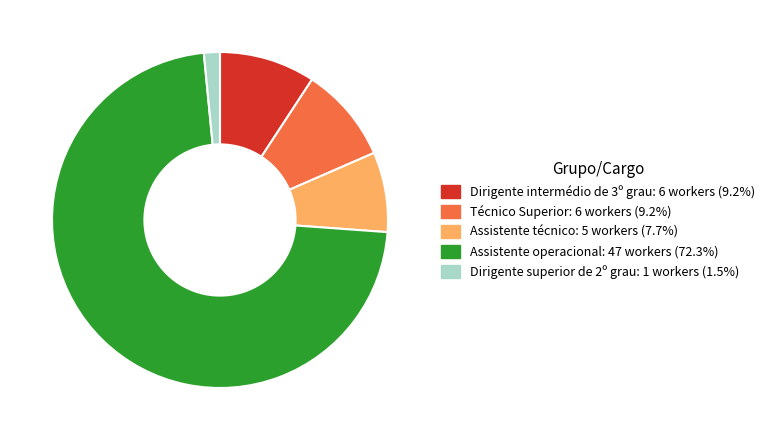

Which slice is the largest?

Assistente operacional